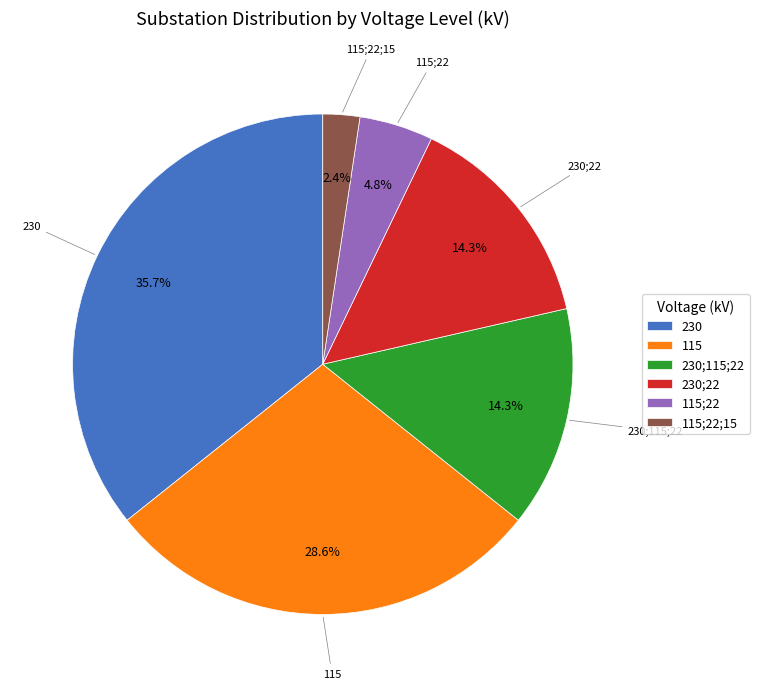

What percentage is NOT represented by 115?

71.4%